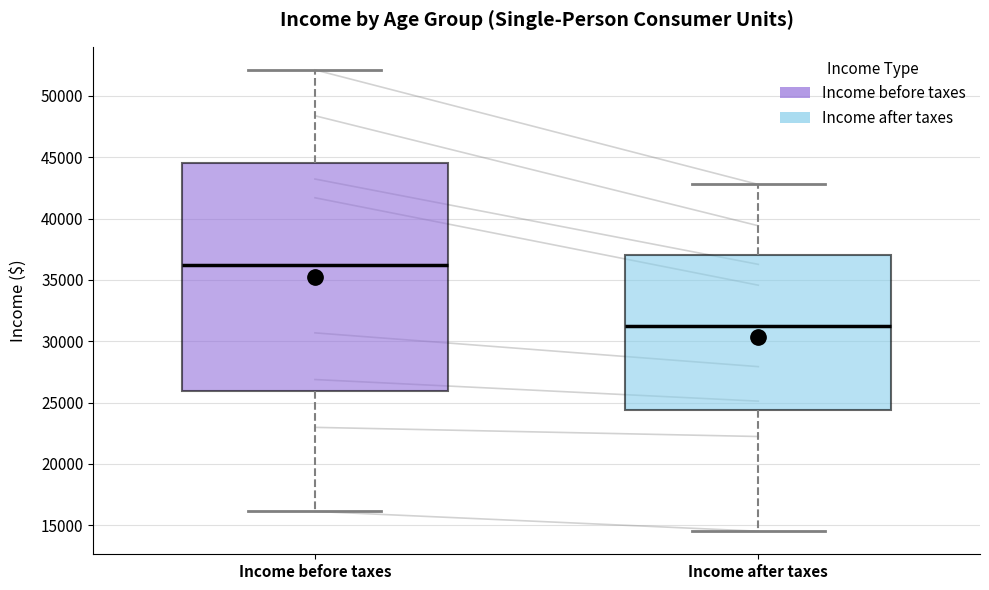

Which box has the highest median line?

Income before taxes